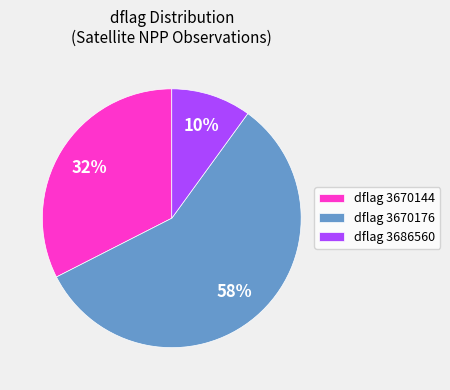

Is there a majority slice in this chart?

Yes